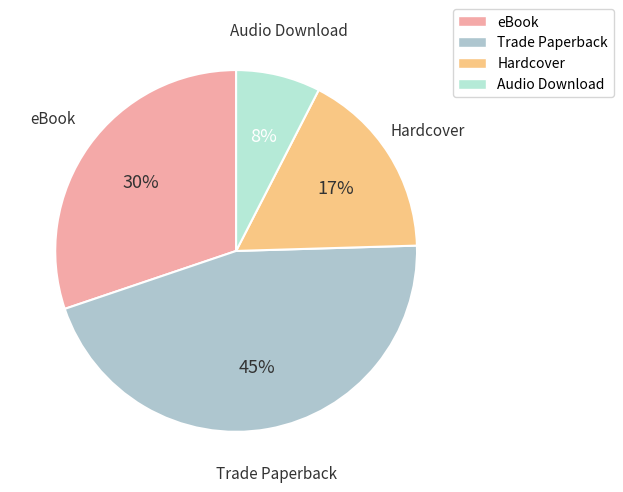

Which category has the biggest portion of the pie?

Trade Paperback